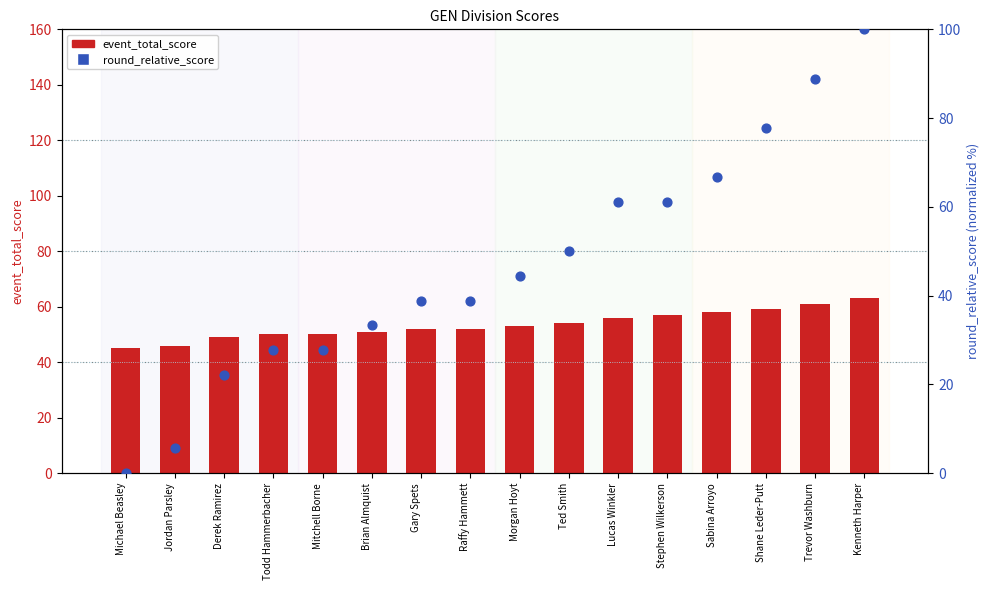

At which category is the sum across all series the highest?

Kenneth Harper